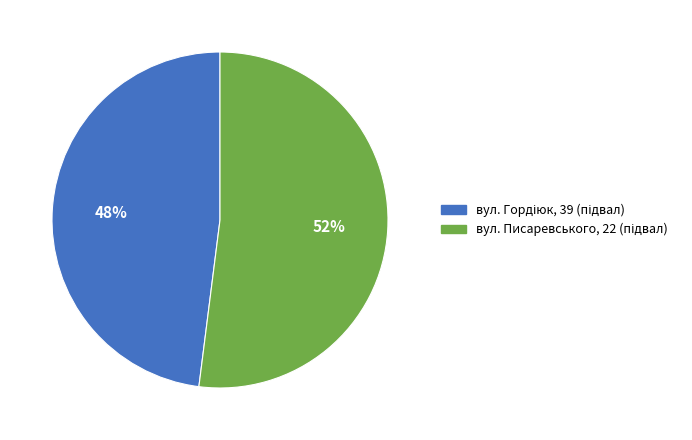

To the nearest percent, what is the difference between the largest and smallest slice percentages?

4%